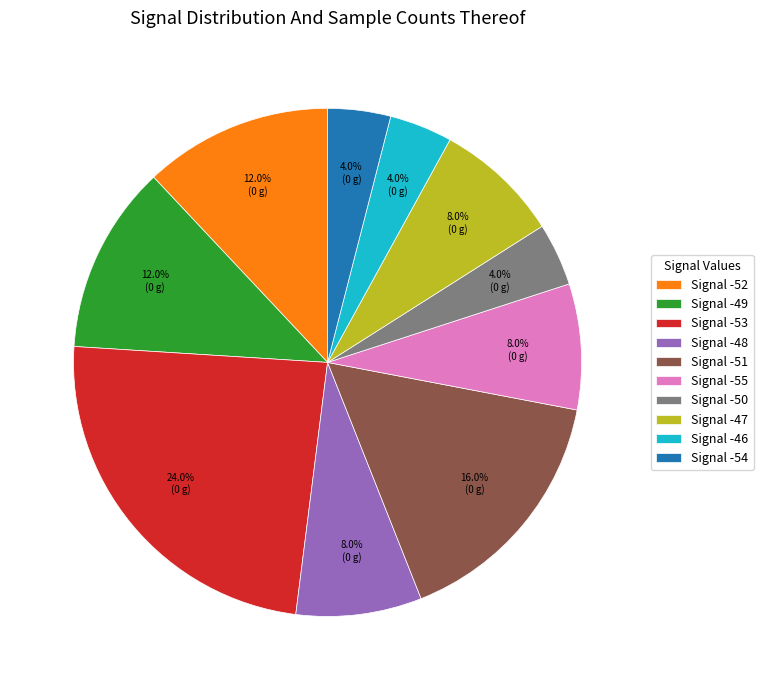

How many segments does this pie chart have?

10